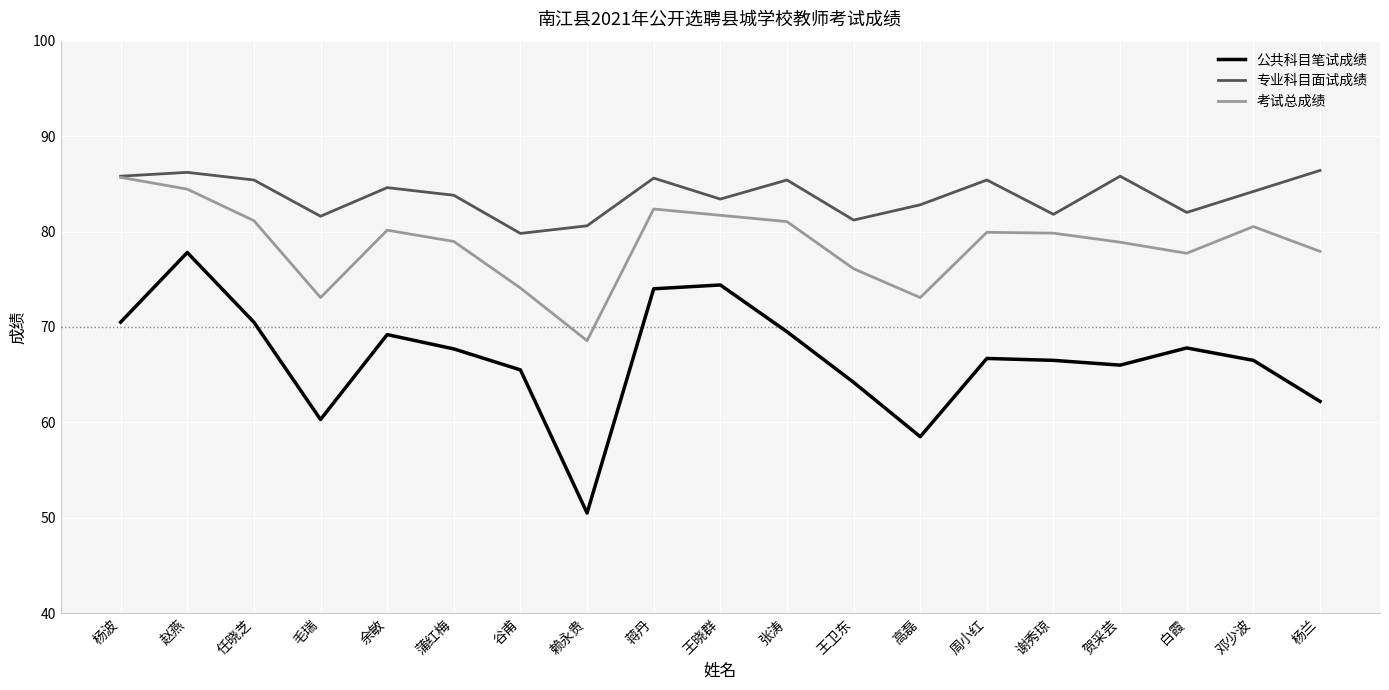

Does the chart display data point markers on the line(s)?

No